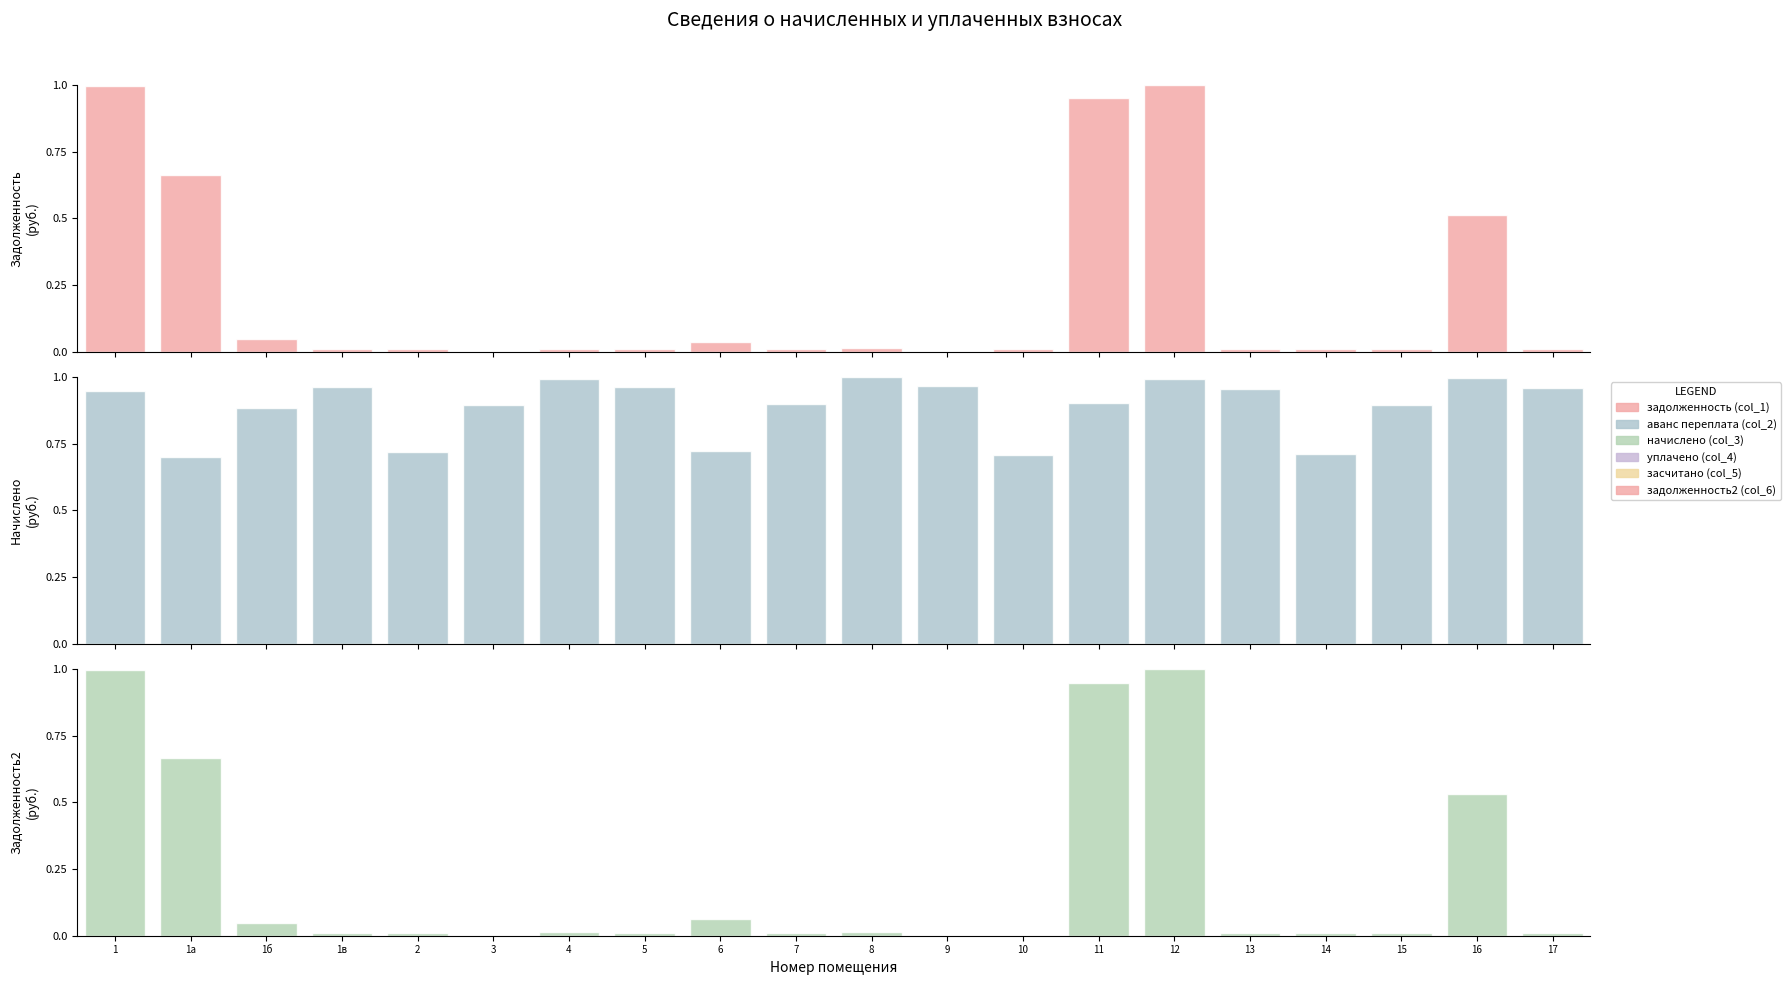

Reading left to right, what are all the values shown in this chart?

задолженность (col_1): 1=1.0	1а=0.7	1б=0.0	1в=0.0	2=0.0	3=0.0	4=0.0	5=0.0	6=0.0	7=0.0	8=0.0	9=0.0	10=0.0	11=0.9	12=1.0	13=0.0	14=0.0	15=0.0	16=0.5	17=0.0
начислено (col_3): 1=0.9	1а=0.7	1б=0.9	1в=1.0	2=0.7	3=0.9	4=1.0	5=1.0	6=0.7	7=0.9	8=1.0	9=1.0	10=0.7	11=0.9	12=1.0	13=1.0	14=0.7	15=0.9	16=1.0	17=1.0
задолженность2 (col_6): 1=1.0	1а=0.7	1б=0.0	1в=0.0	2=0.0	3=0.0	4=0.0	5=0.0	6=0.1	7=0.0	8=0.0	9=0.0	10=0.0	11=0.9	12=1.0	13=0.0	14=0.0	15=0.0	16=0.5	17=0.0